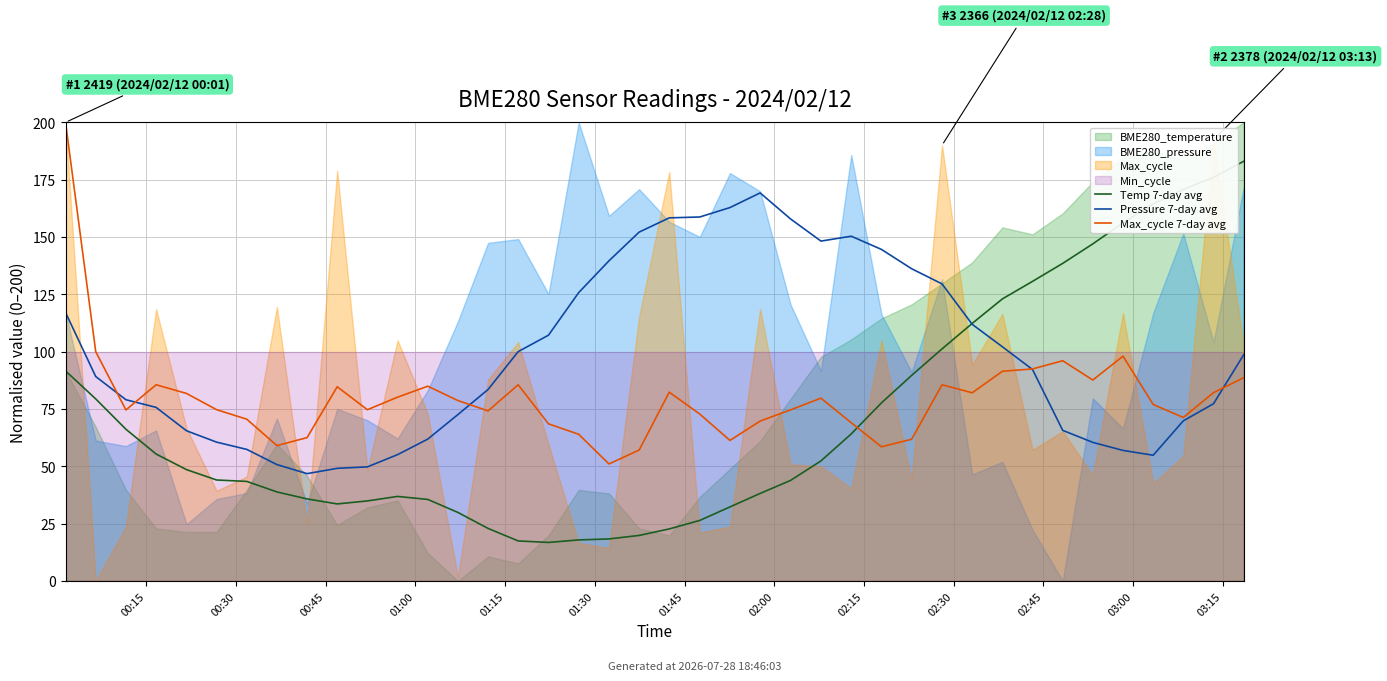

What is the difference between the maximum and minimum values in the Pressure 7-day avg series?

122.4